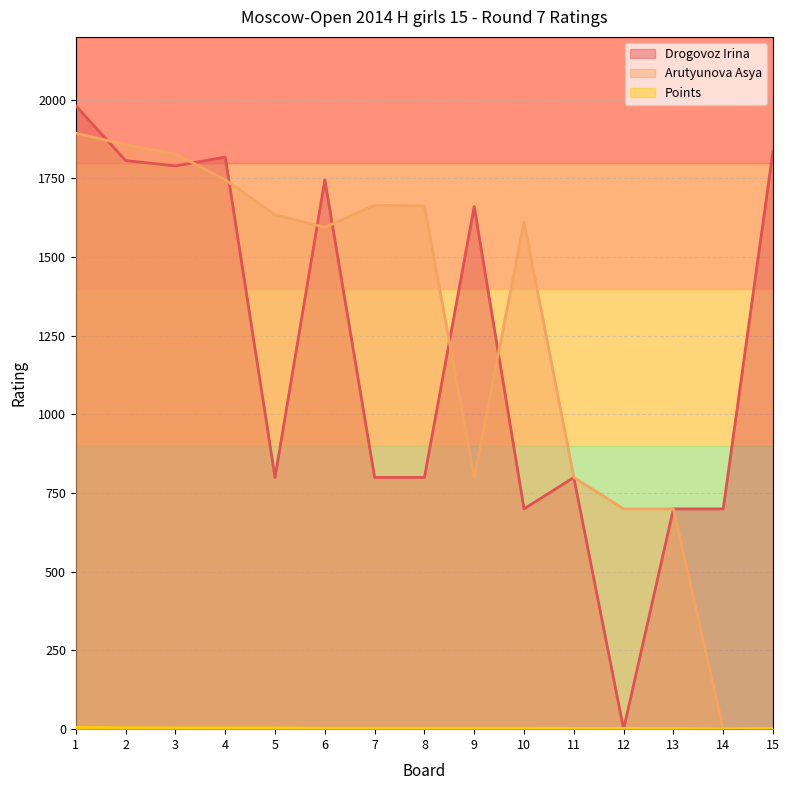

What is the average value of the Points series?

3.1